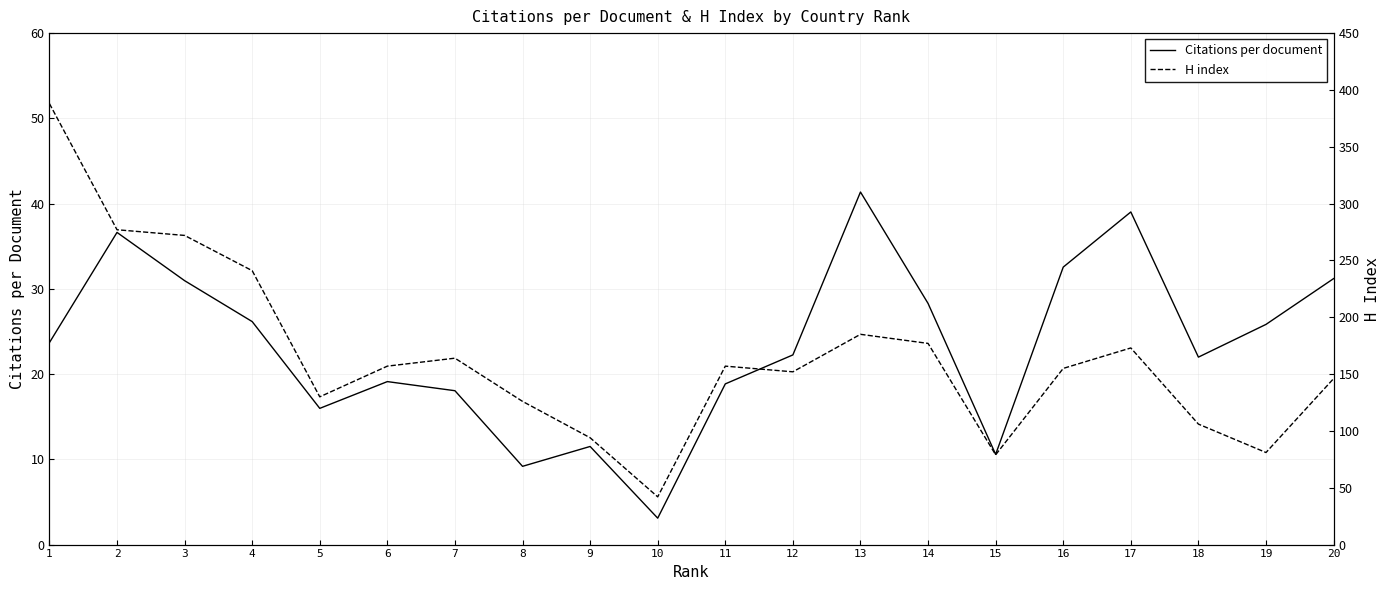

Between 4 and 3, which is larger?

3